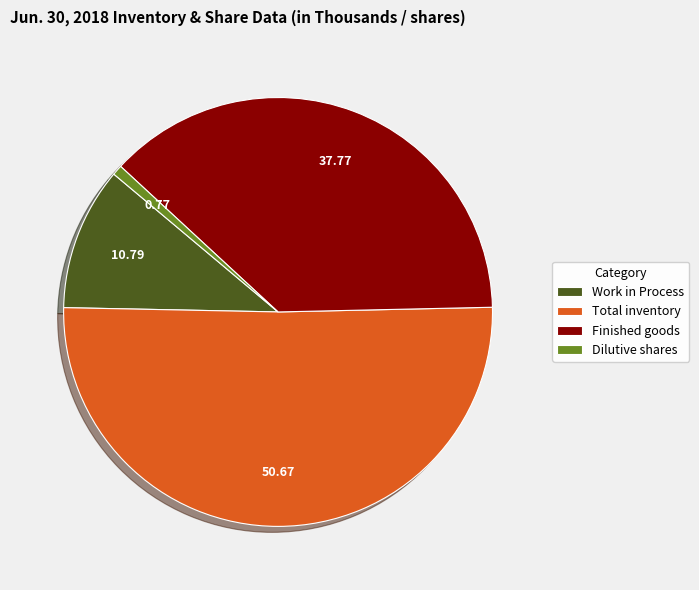

Is the sum of Work in Process and Finished goods greater than half?

No